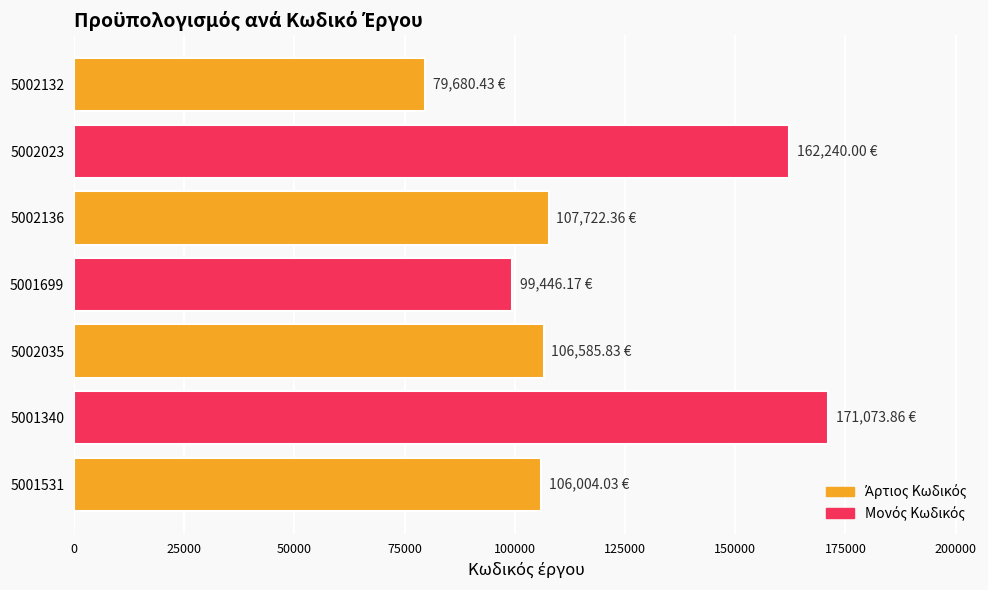

What is the average value?

118964.7